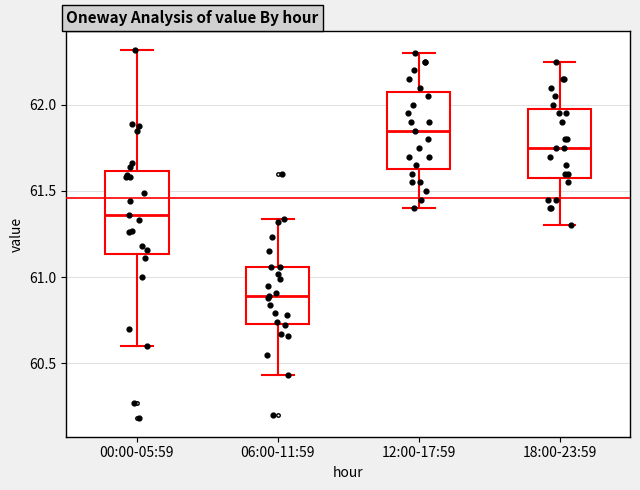

Reading left to right, read every box against the y-axis: the position of its median line, the range the box covers, and the ends of its whiskers. The values are not printed on the chart, so give them approximately, as read against the axis.

00:00-05:59: median 61.35, box 61.15 to 61.60, whiskers 60.60 to 62.30
06:00-11:59: median 60.90, box 60.75 to 61.05, whiskers 60.45 to 61.35
12:00-17:59: median 61.85, box 61.65 to 62.10, whiskers 61.40 to 62.30
18:00-23:59: median 61.75, box 61.60 to 62.00, whiskers 61.30 to 62.25